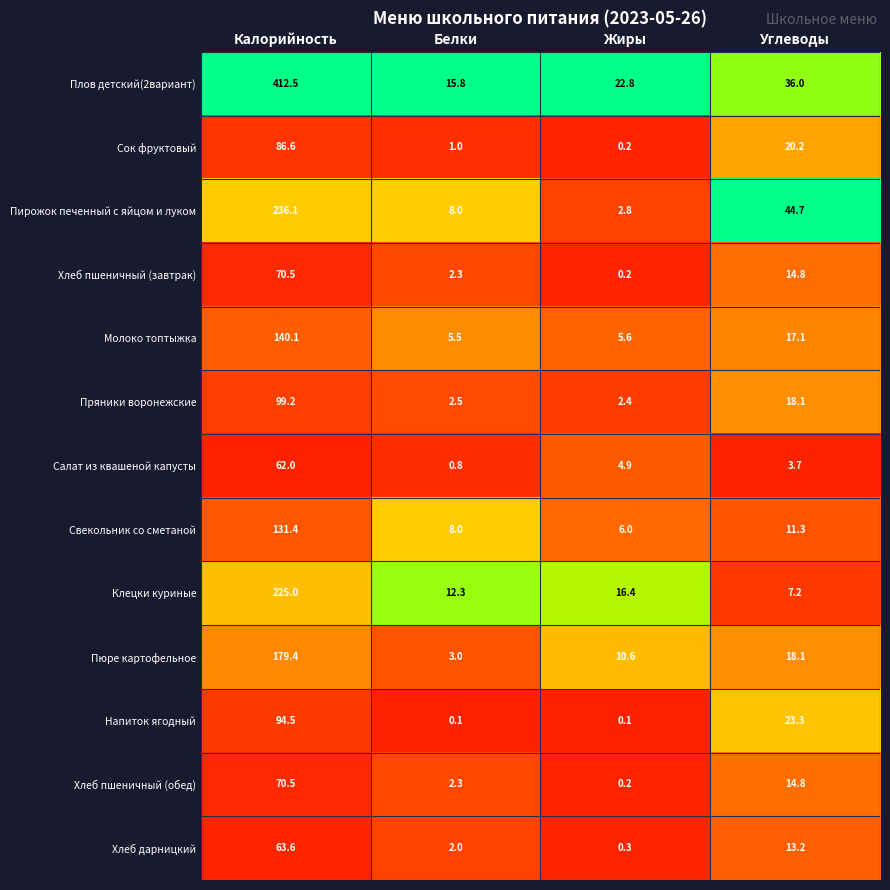

Rank the categories by Клецки куриные value from lowest to highest.

Углеводы, Белки, Жиры, Калорийность